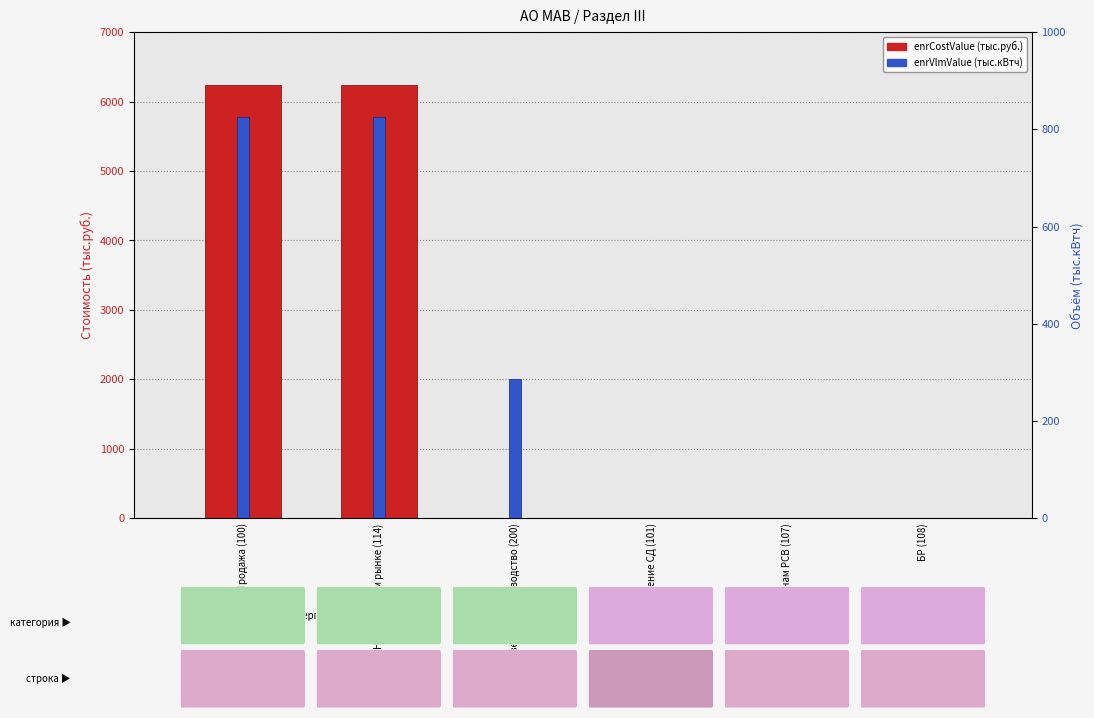

What is the label of the 3rd bar from the right?

В обеспечение СД (101)